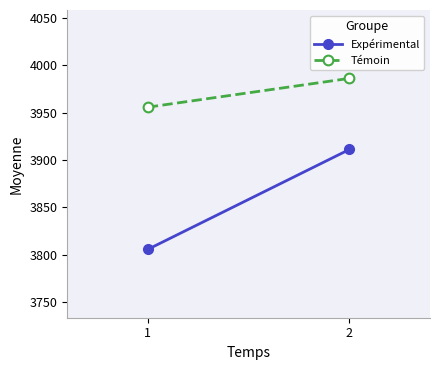

Reading left to right, extract all data points from this chart.

Expérimental: 3805.6	3911.0
Témoin: 3955.6	3986.0